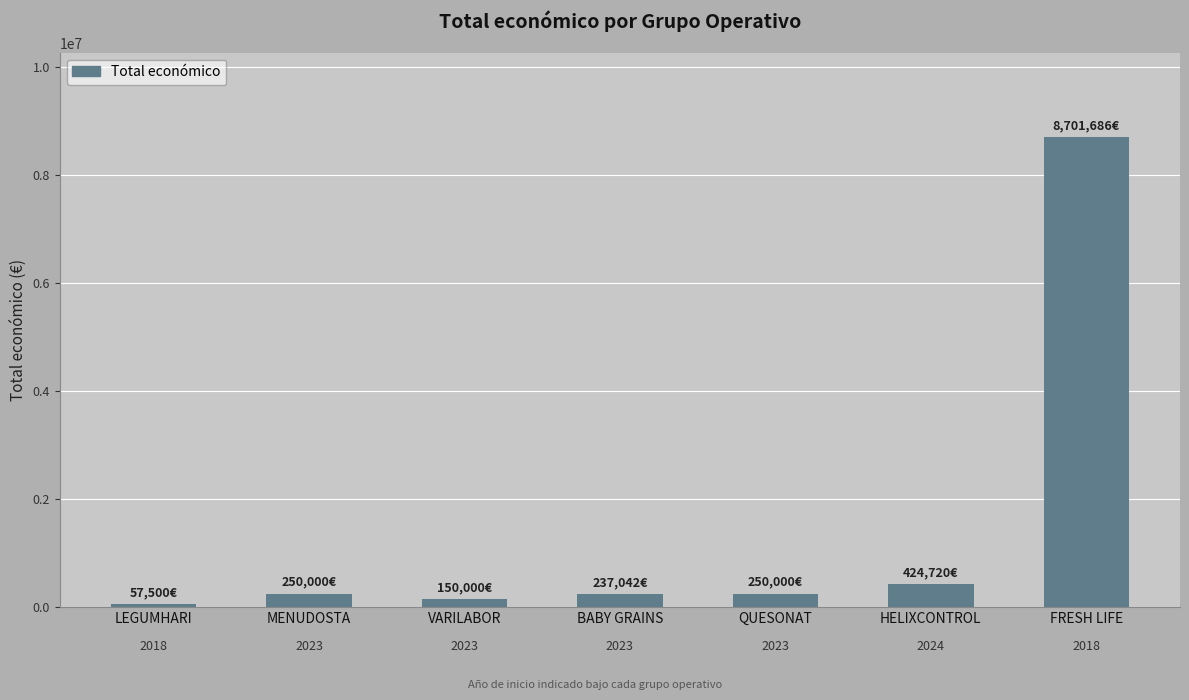

Reading left to right, transcribe all the data shown in this chart.

LEGUMHARI=57500	MENUDOSTA=250000	VARILABOR=150000	BABY GRAINS=237042	QUESONAT=250000	HELIXCONTROL=424720	FRESH LIFE=8701686